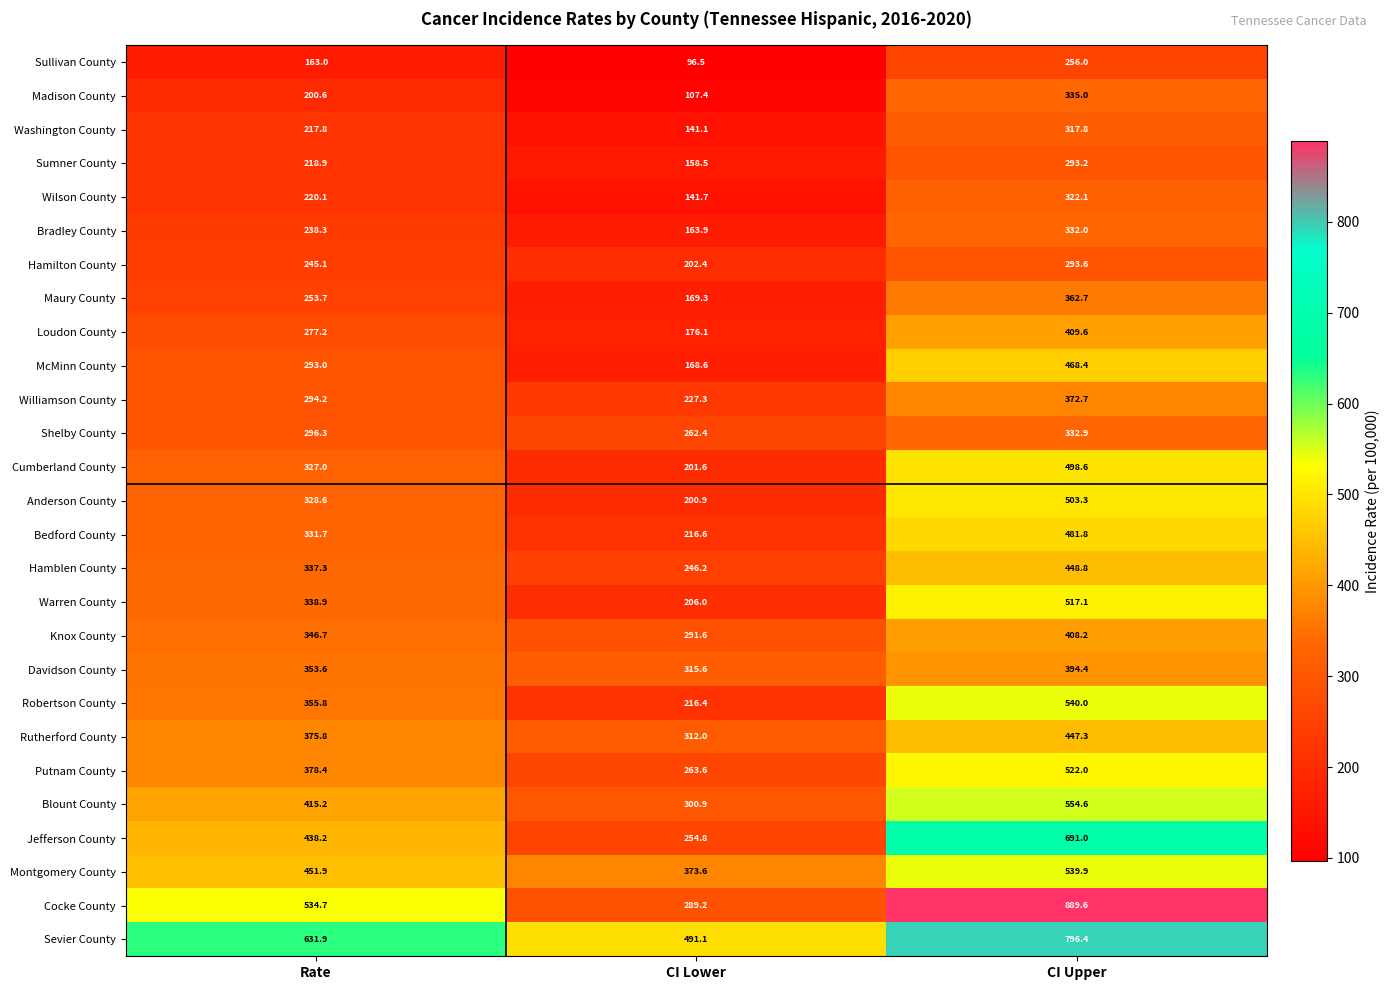

Read the Putnam County value at CI Lower.

263.6